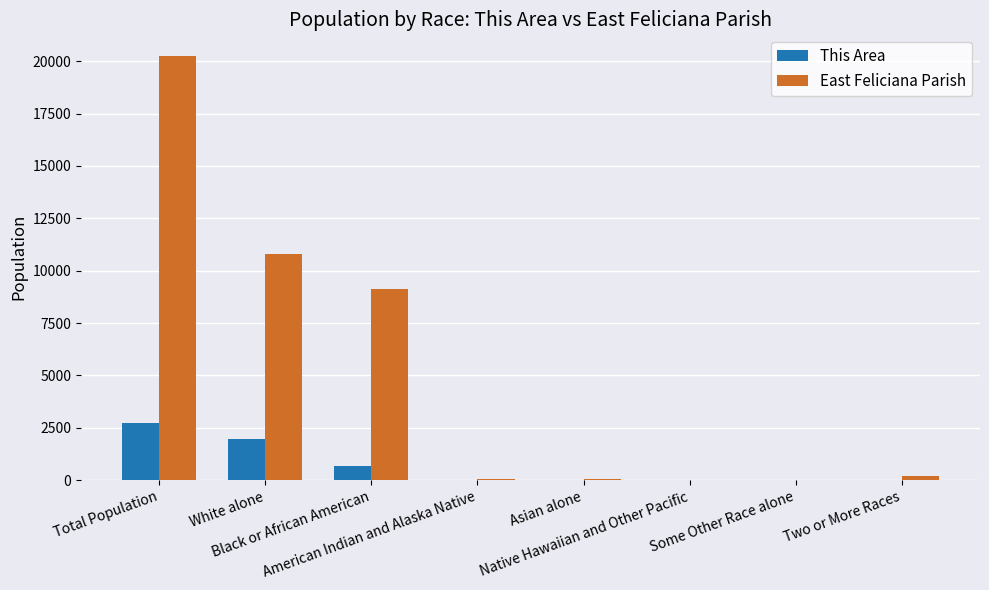

At which category is the sum across all series the highest?

Total Population